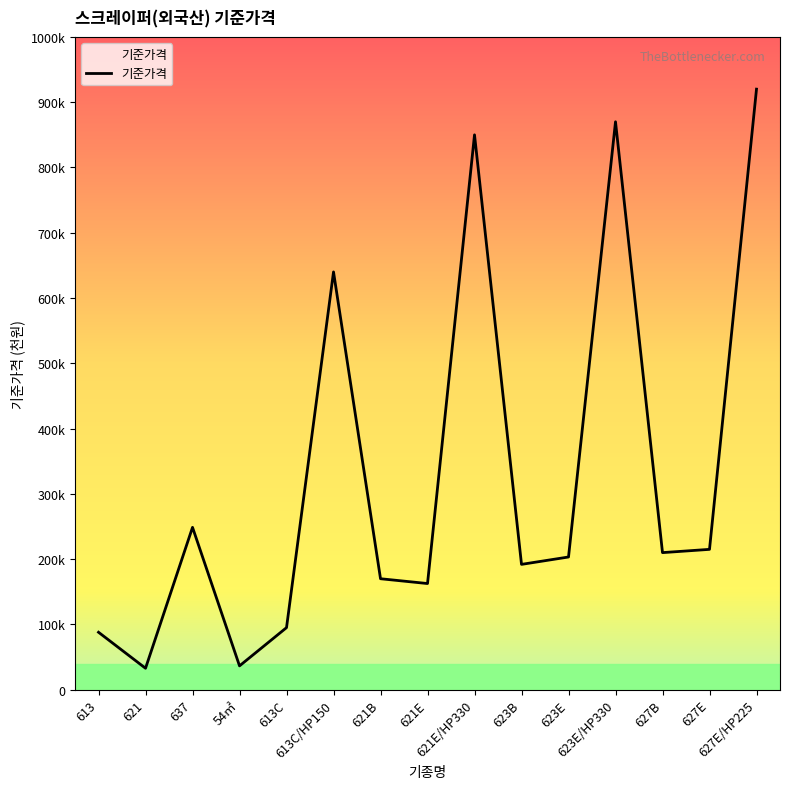

What is the sum of all values?

4934072